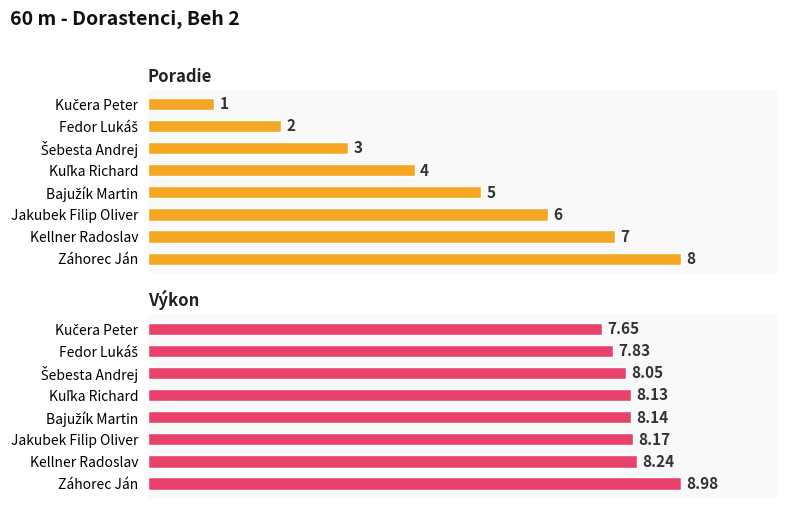

What is the difference between the Poradie values at Kuľka Richard and Bajužík Martin?

1.0